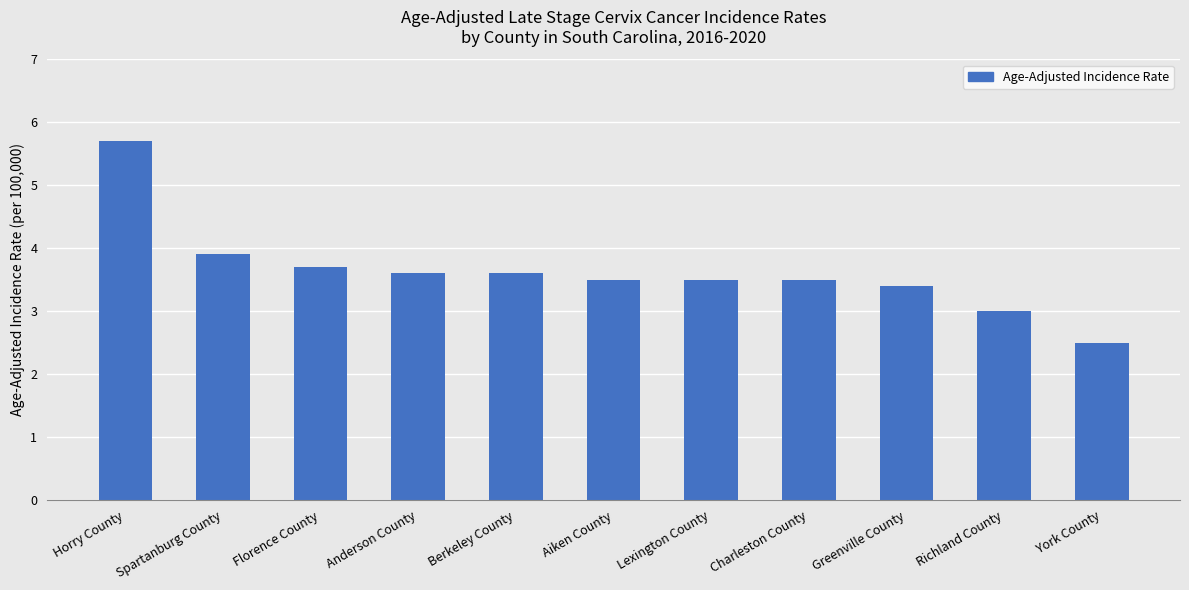

Is it true that the value at Spartanburg County is 3.9?

True